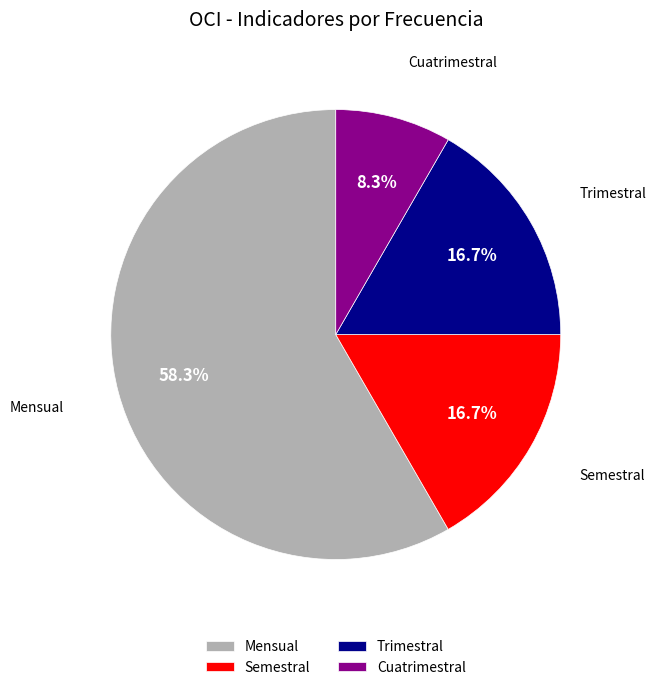

To the nearest percent, what is the combined percentage of Semestral and Trimestral?

33%